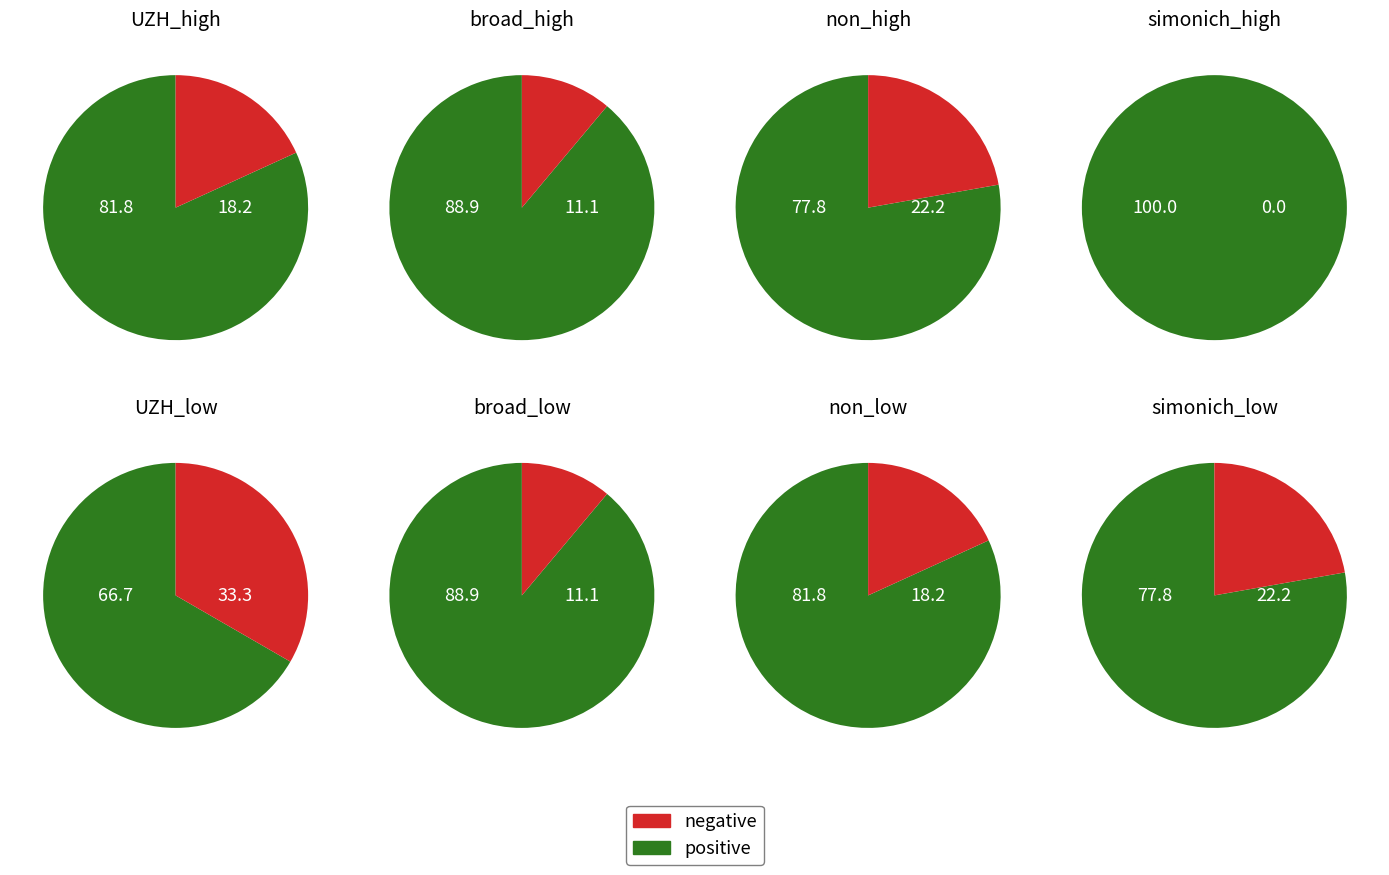

Do 8 and 1 together represent more than half of the pie?

No